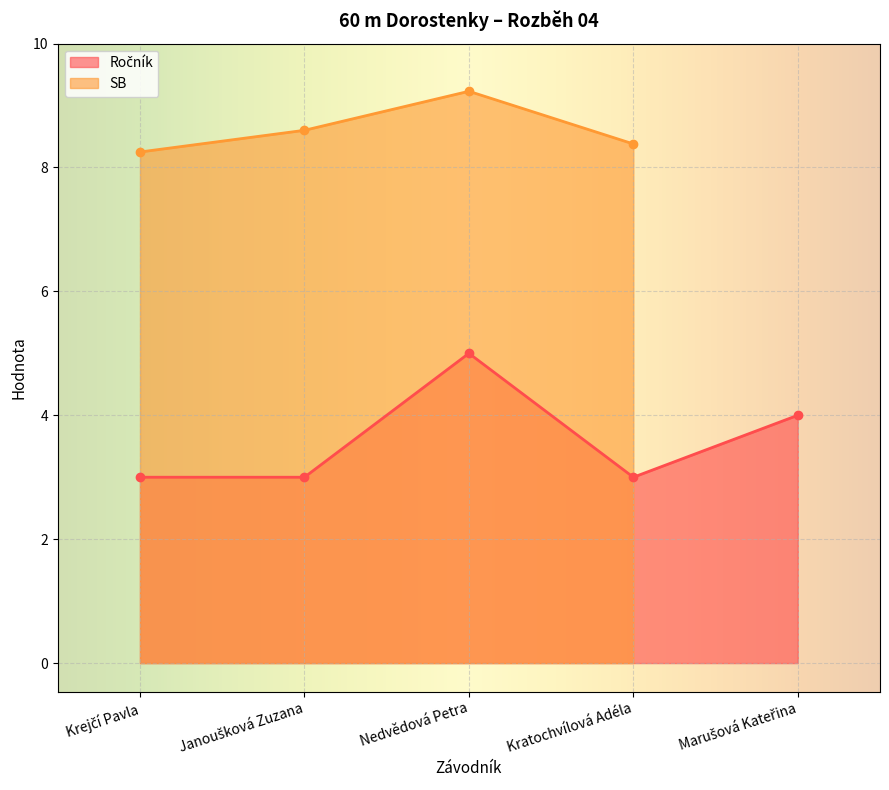

What is the change in value from Krejčí Pavla to Marušová Kateřina?

+1